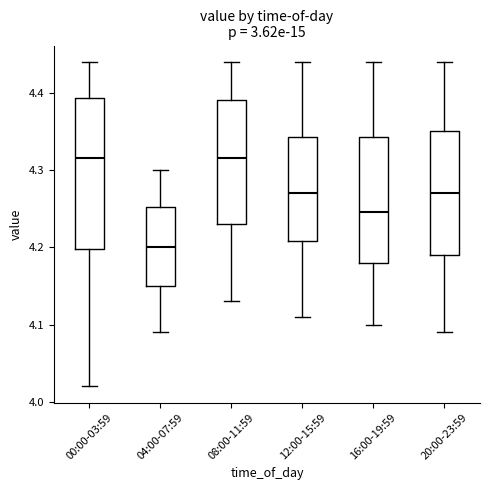

Reading left to right, transcribe this box plot: for each box, give where its median line is, the range the box spans, and where its two whiskers end, as read against the y-axis. The values are not printed on the chart, so give them approximately, as read against the axis.

00:00-03:59: median 4.32, box 4.20 to 4.39, whiskers 4.02 to 4.44
04:00-07:59: median 4.20, box 4.15 to 4.25, whiskers 4.09 to 4.30
08:00-11:59: median 4.32, box 4.23 to 4.39, whiskers 4.13 to 4.44
12:00-15:59: median 4.27, box 4.21 to 4.34, whiskers 4.11 to 4.44
16:00-19:59: median 4.25, box 4.18 to 4.34, whiskers 4.10 to 4.44
20:00-23:59: median 4.27, box 4.19 to 4.35, whiskers 4.09 to 4.44